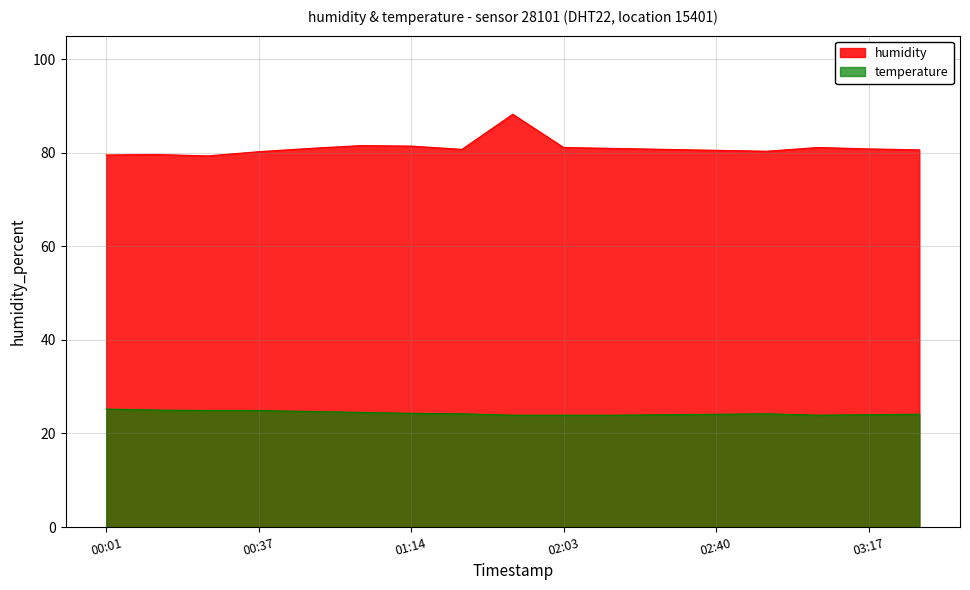

How many distinct data groups are displayed?

2